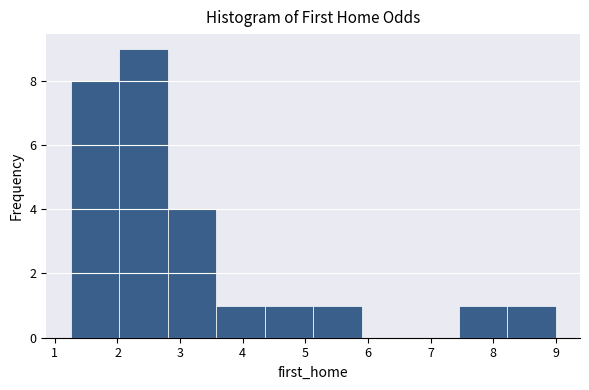

Over which range of the x-axis is the bar tallest?

2.0 to 2.8